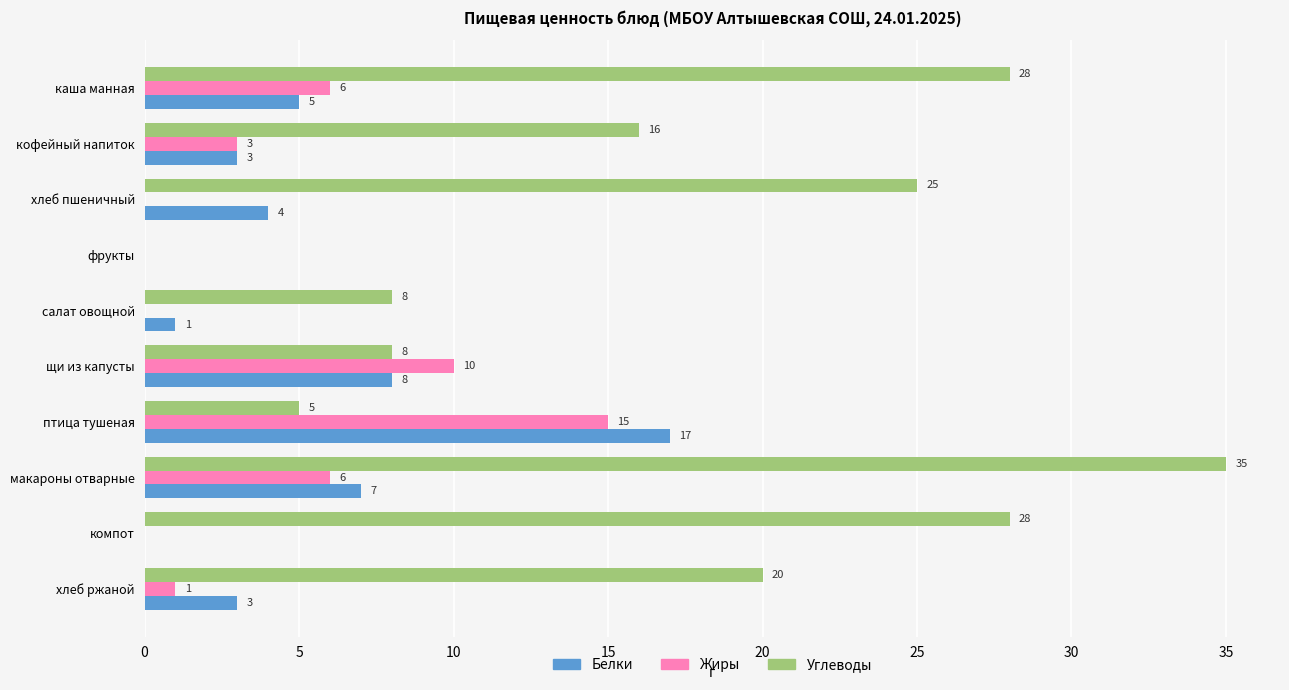

How many distinct data groups are displayed?

3